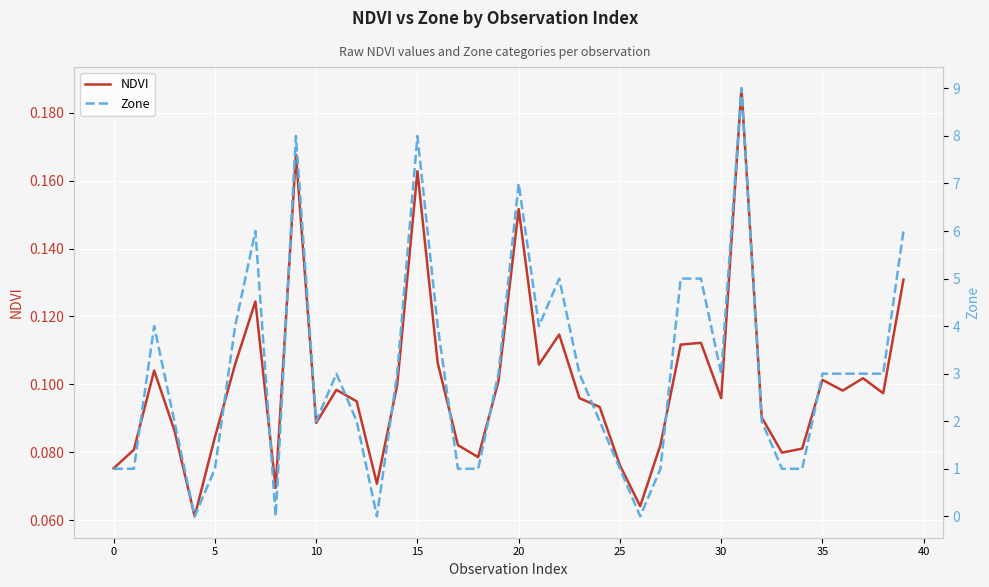

Reading right to left, what are all the values shown in this chart?

NDVI: 0.1	0.1	0.1	0.1	0.1	0.1	0.1	0.1	0.2	0.1	0.1	0.1	0.1	0.1	0.1	0.1	0.1	0.1	0.1	0.2	0.1	0.1	0.1	0.1	0.2	0.1	0.1	0.1	0.1	0.1	0.2	0.1	0.1	0.1	0.1	0.1	0.1	0.1	0.1	0.1
Zone: 6.0	3.0	3.0	3.0	3.0	1.0	1.0	2.0	9.0	3.0	5.0	5.0	1.0	0.0	1.0	2.0	3.0	5.0	4.0	7.0	3.0	1.0	1.0	4.0	8.0	3.0	0.0	2.0	3.0	2.0	8.0	0.0	6.0	4.0	1.0	0.0	2.0	4.0	1.0	1.0